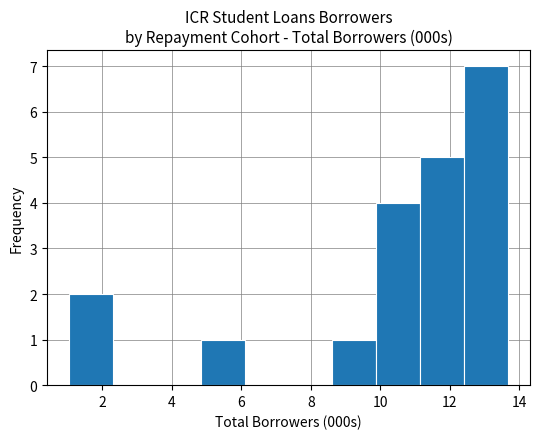

Reading left to right, list every bar in this chart as the range it spans on the x-axis followed by its height. Neither the bar edges nor the heights are printed on the chart, so give them approximately, as read against the axes.

1.0 to 2.4: 2
2.4 to 3.6: 0
3.6 to 4.8: 0
4.8 to 6.0: 1
6.0 to 7.4: 0
7.4 to 8.6: 0
8.6 to 9.8: 1
9.8 to 11.2: 4
11.2 to 12.4: 5
12.4 to 13.6: 7